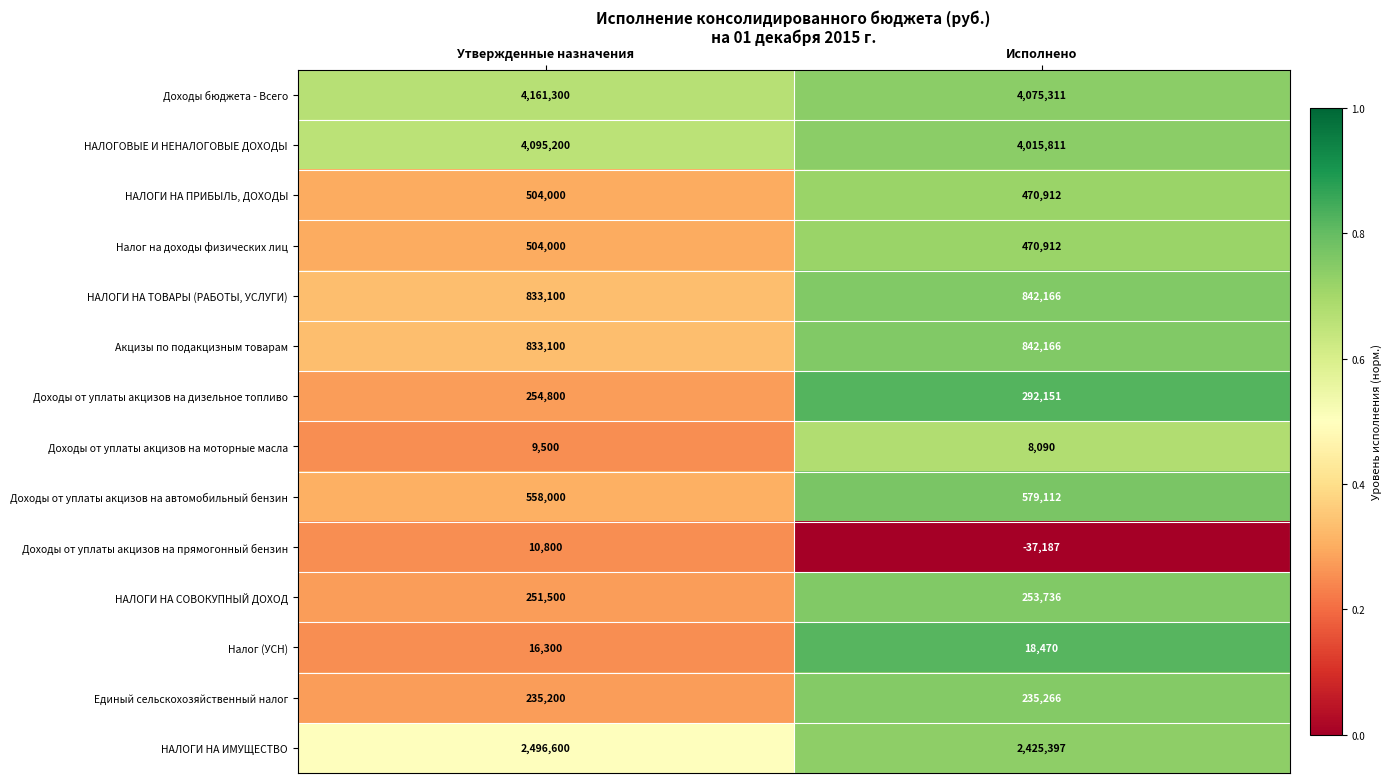

True or false: Налог (УСН) has a value of 18470 at Исполнено.

True